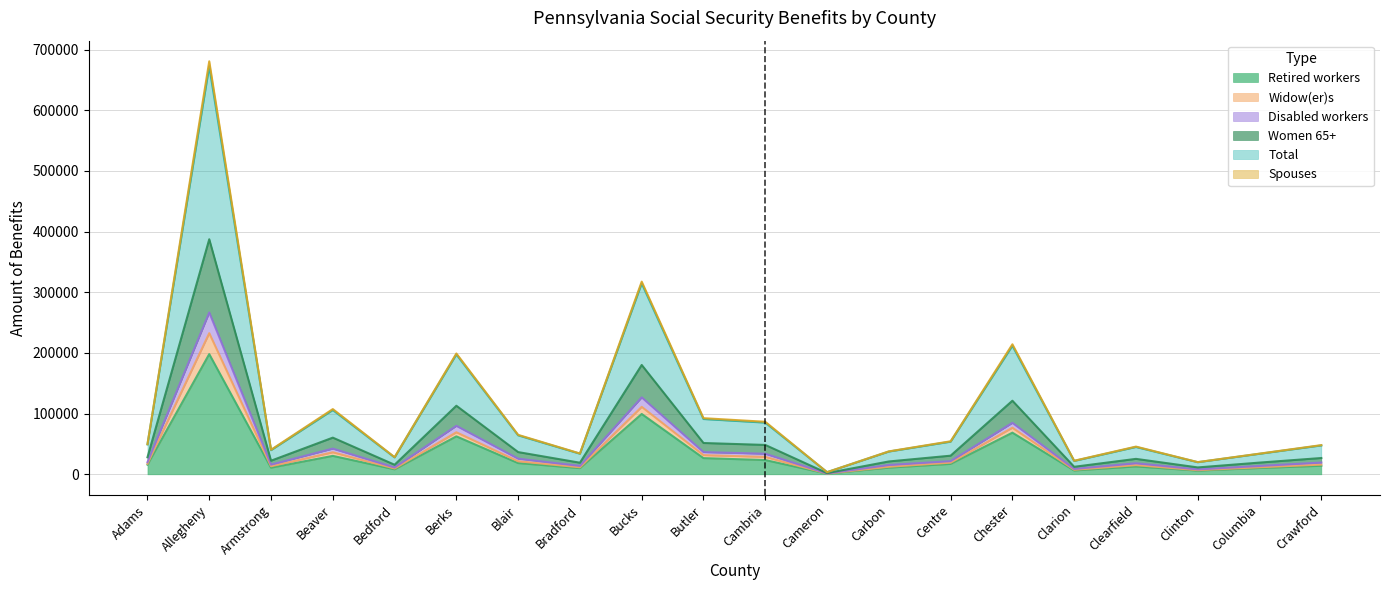

What is the highest value of the Retired workers series?

198149